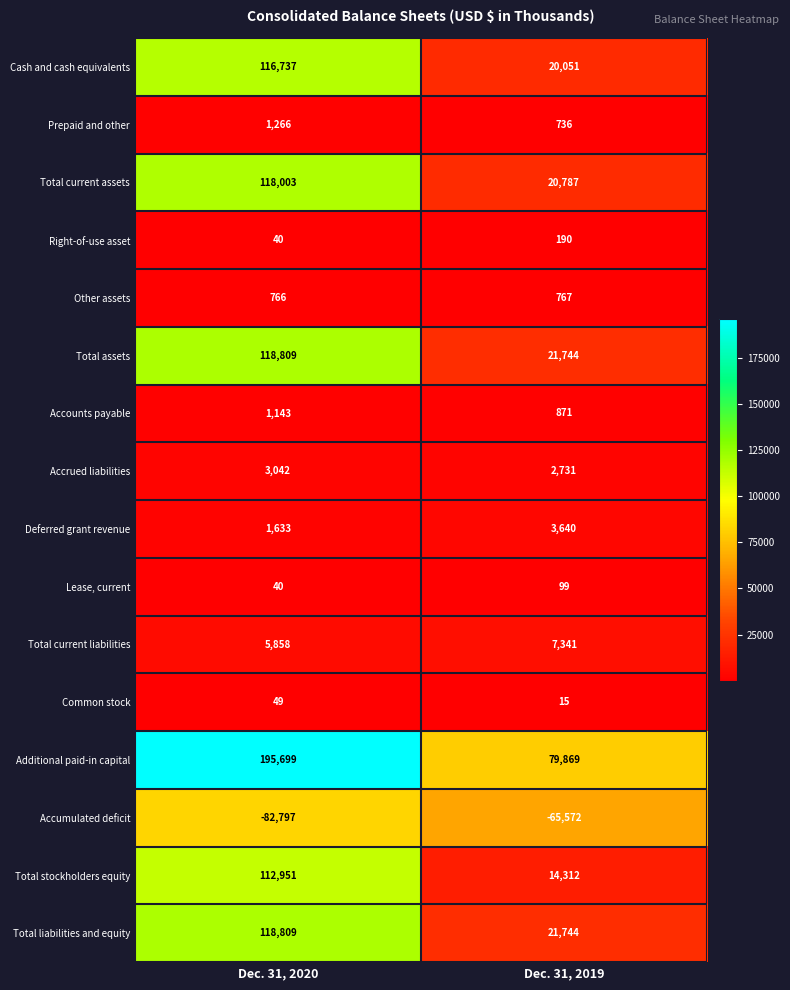

At which label is Lease, current closest to 69?

Dec. 31, 2020